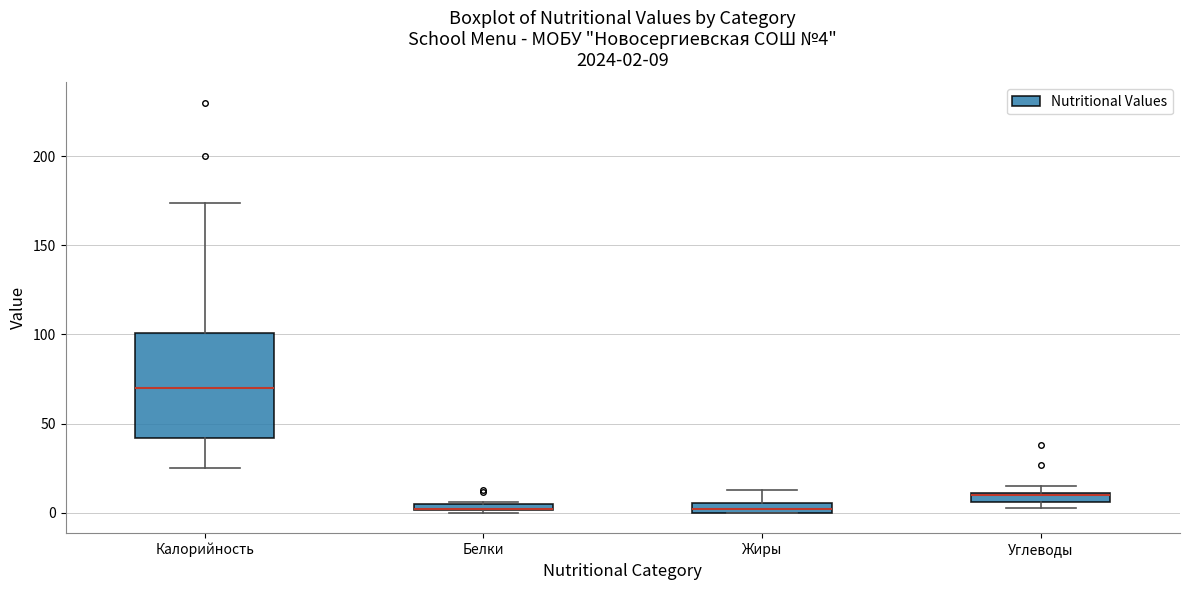

Comparing the boxes themselves (not the whiskers), which one is the tallest?

Калорийность